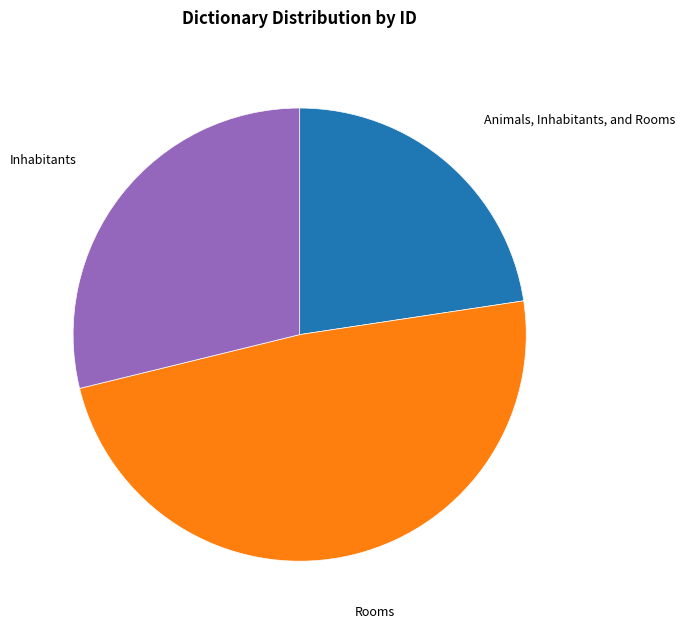

Is there any slice that represents more than half of the pie?

No